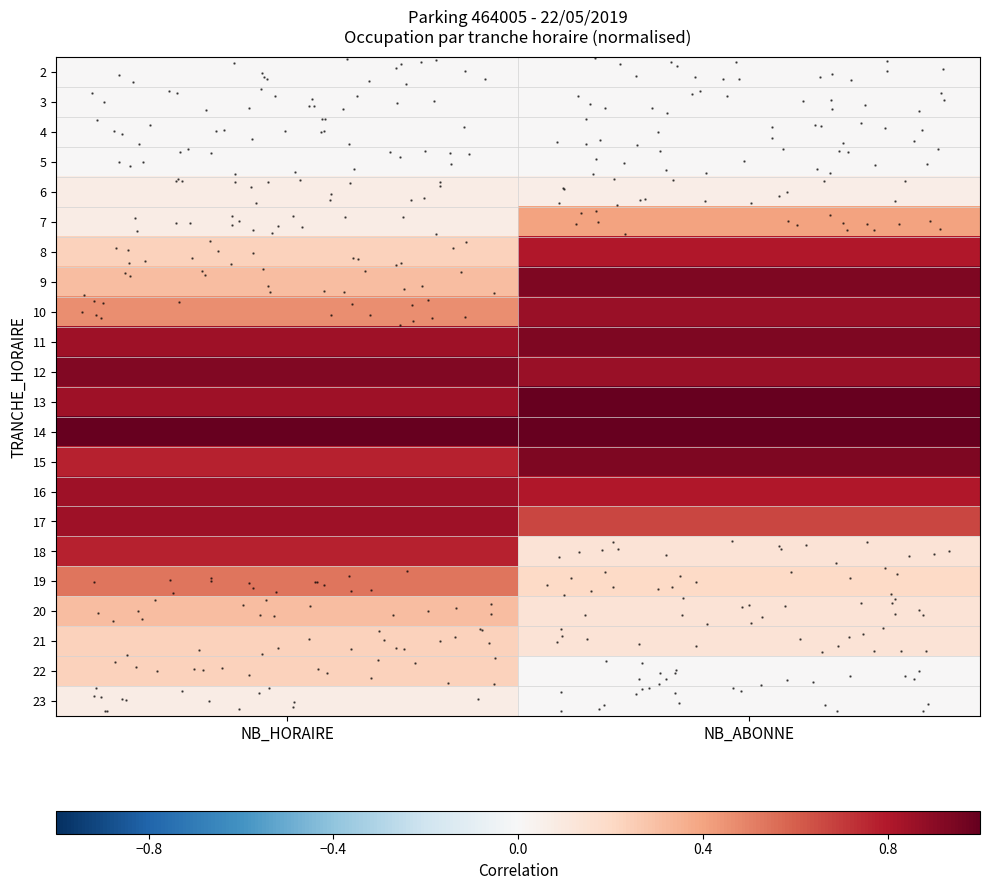

How many data points does each series have?

2